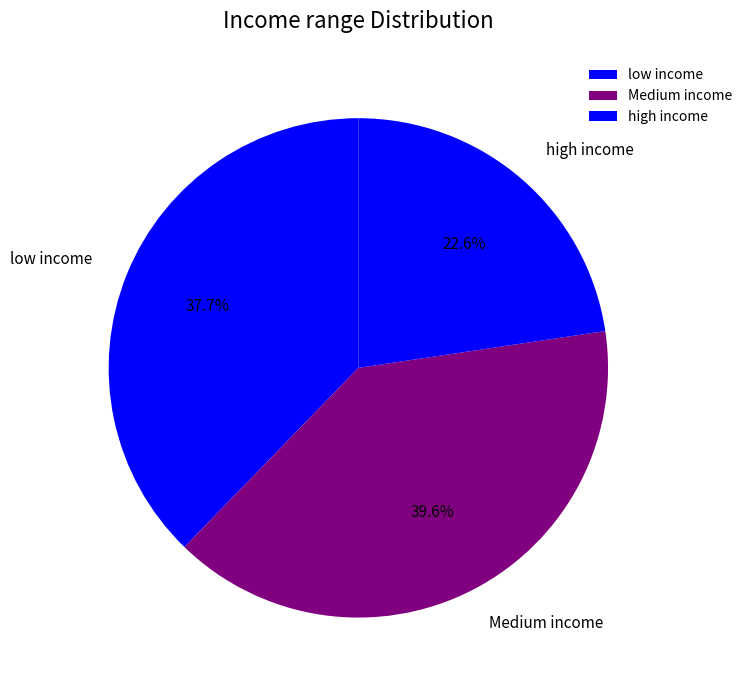

Is there a majority slice in this chart?

No